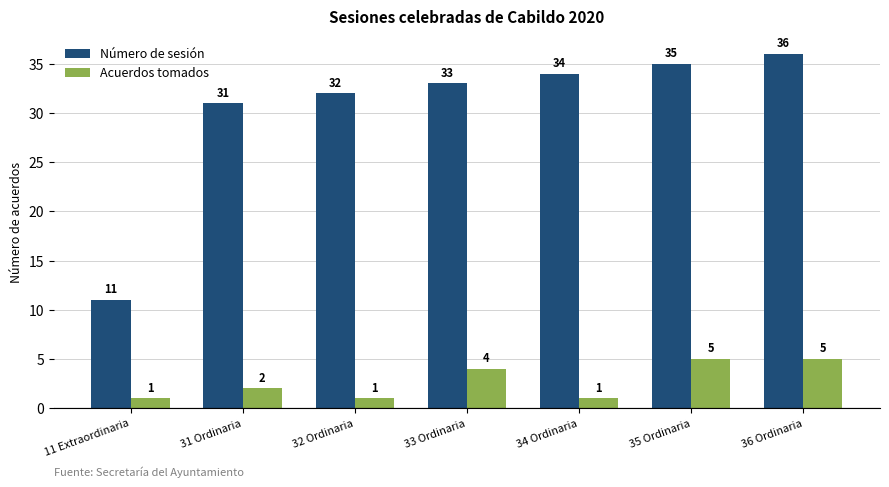

How many values in the Acuerdos tomados series are below 2?

3